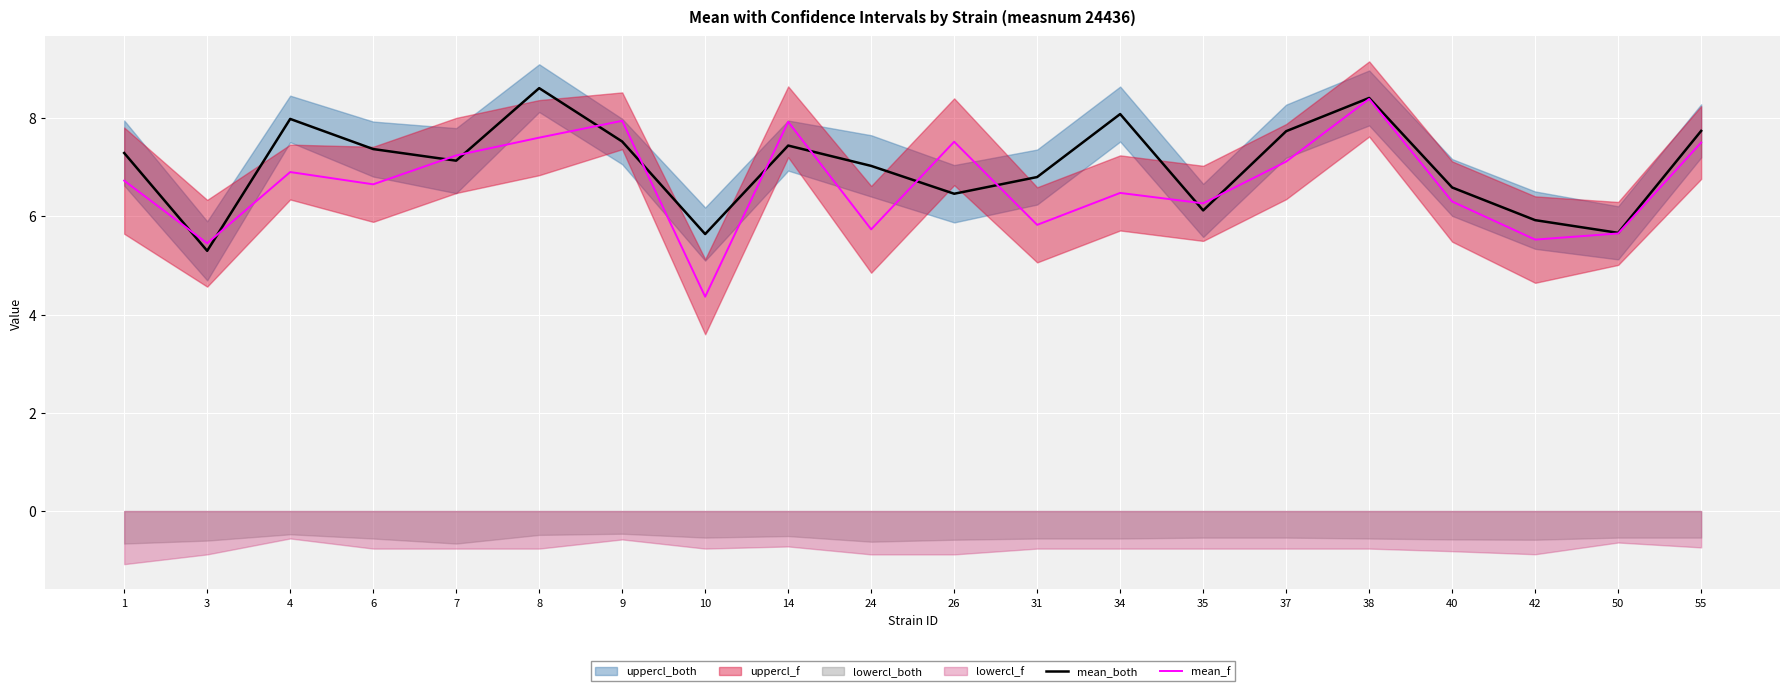

Is the value of mean_f at 31 greater than the value of mean_both at 31?

No